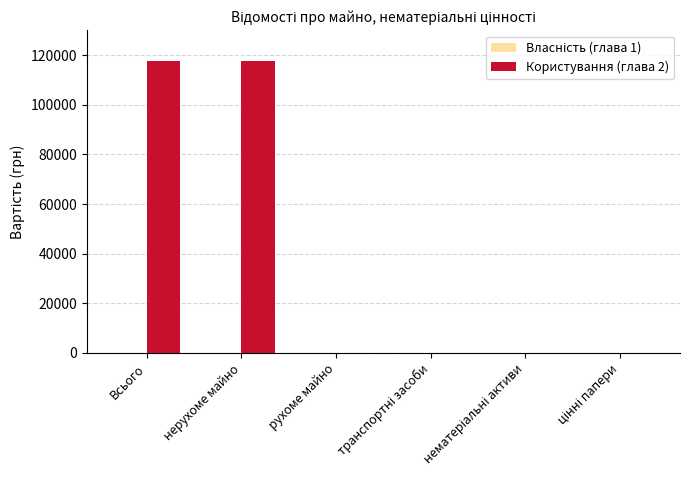

Which has a higher value, нерухоме майно or рухоме майно?

нерухоме майно